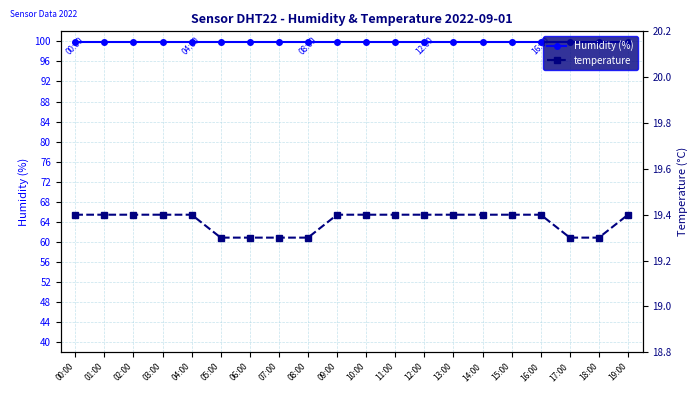

What value does the temperature series have at 02:00?

19.4